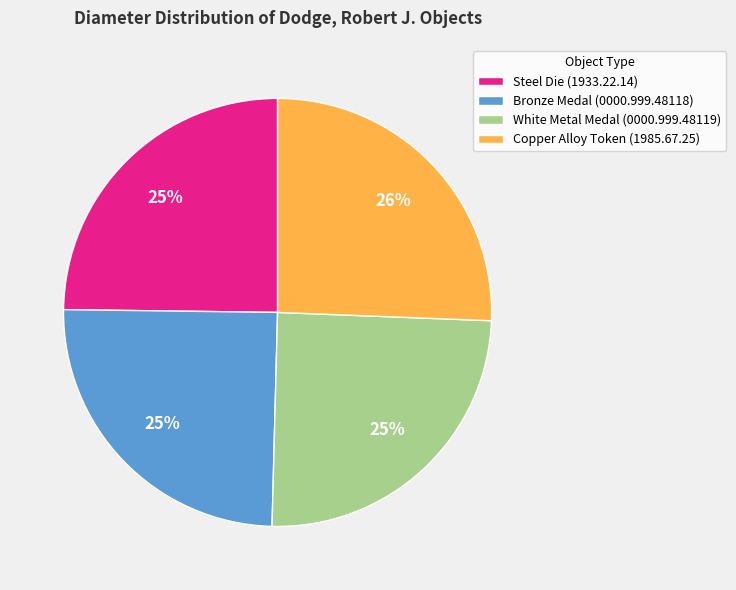

Is Bronze Medal (0000.999.48118) the majority of the pie?

No